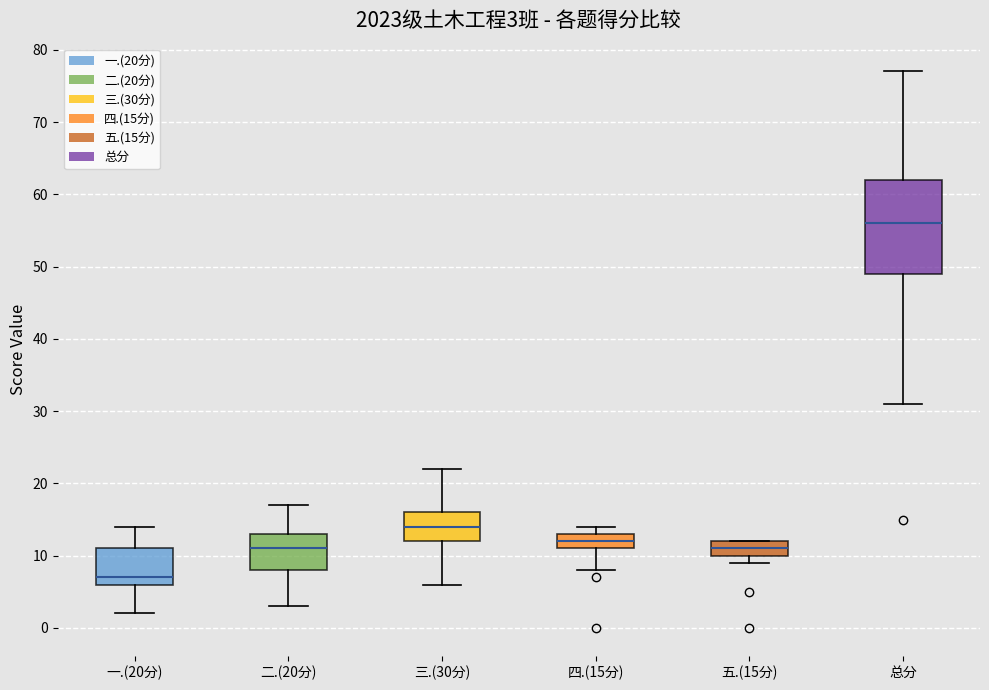

Which box is the tallest, from its lower edge to its upper edge?

总分